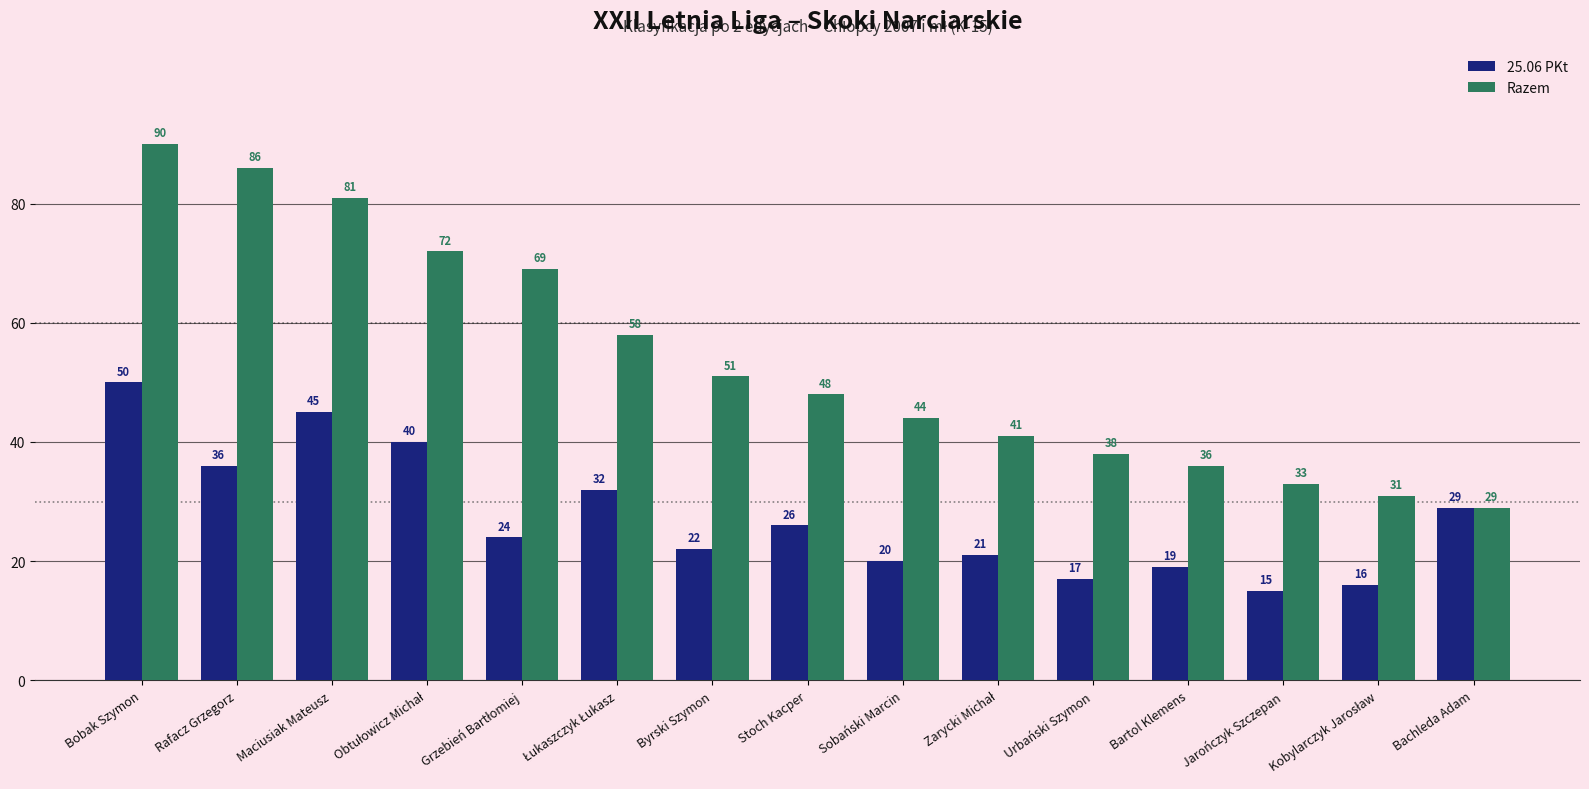

Is the value of 25.06 PKt at Bachleda Adam greater than the value of Razem at Urbański Szymon?

No